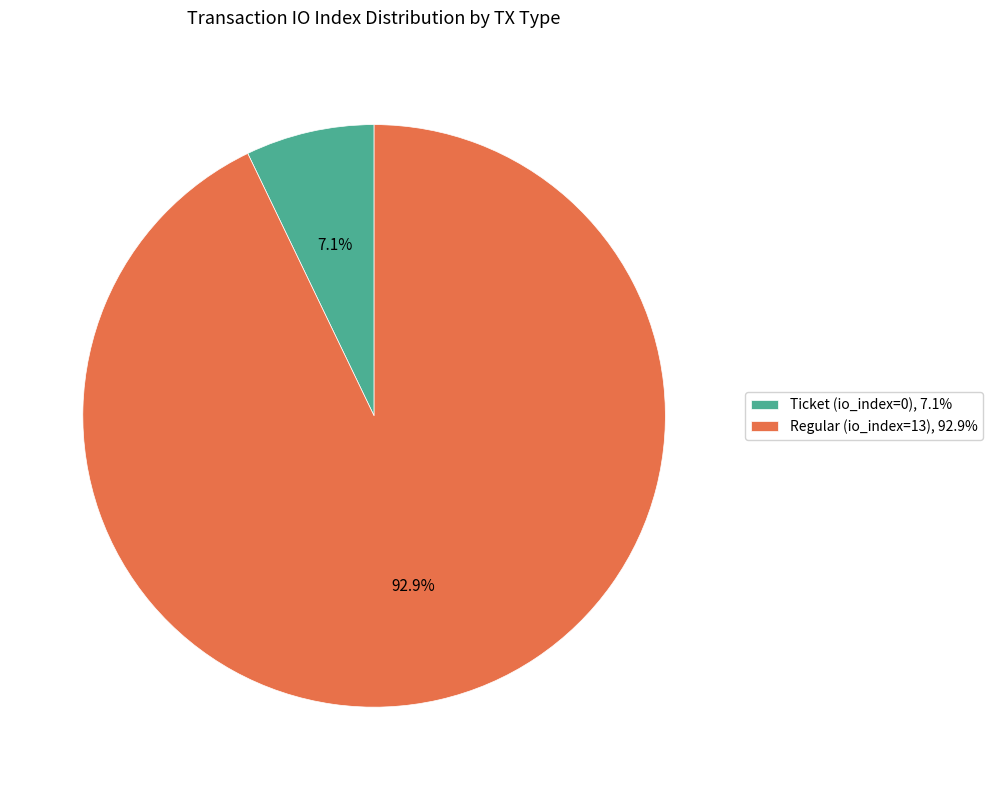

What is the largest slice in the pie chart?

Regular (io_index=13)